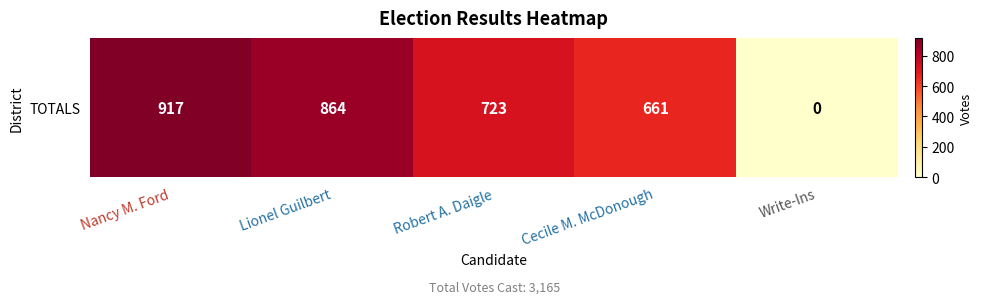

Approximately how many times larger is the value at Lionel Guilbert compared to Nancy M. Ford?

0.9